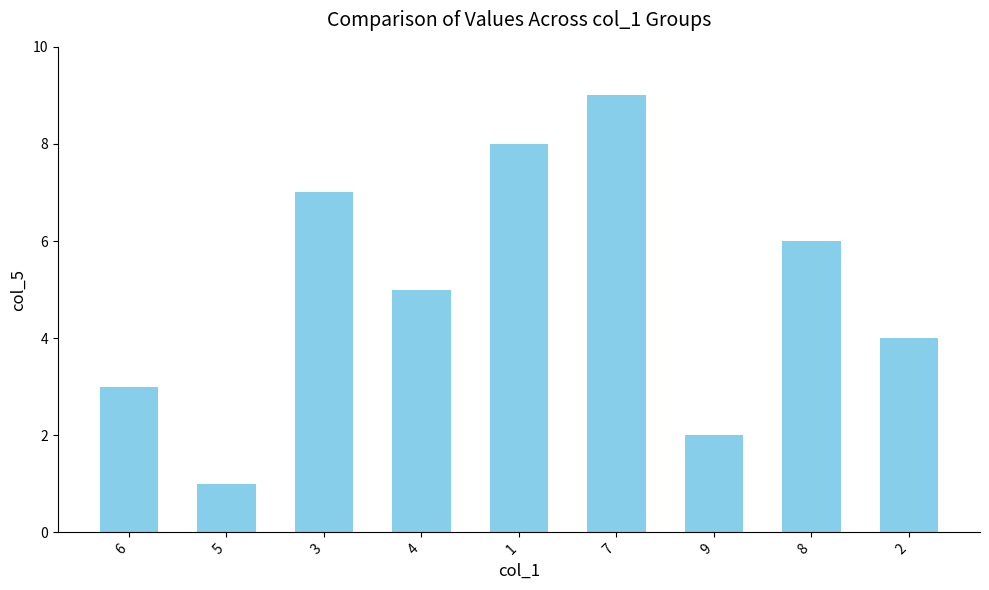

Which category has the highest value across all series?

7